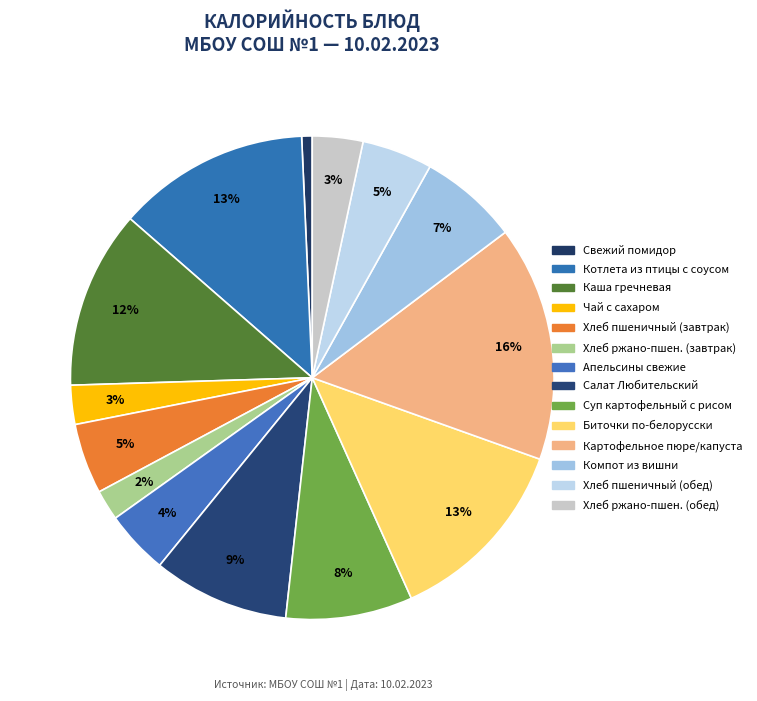

How many segments does this pie chart have?

14